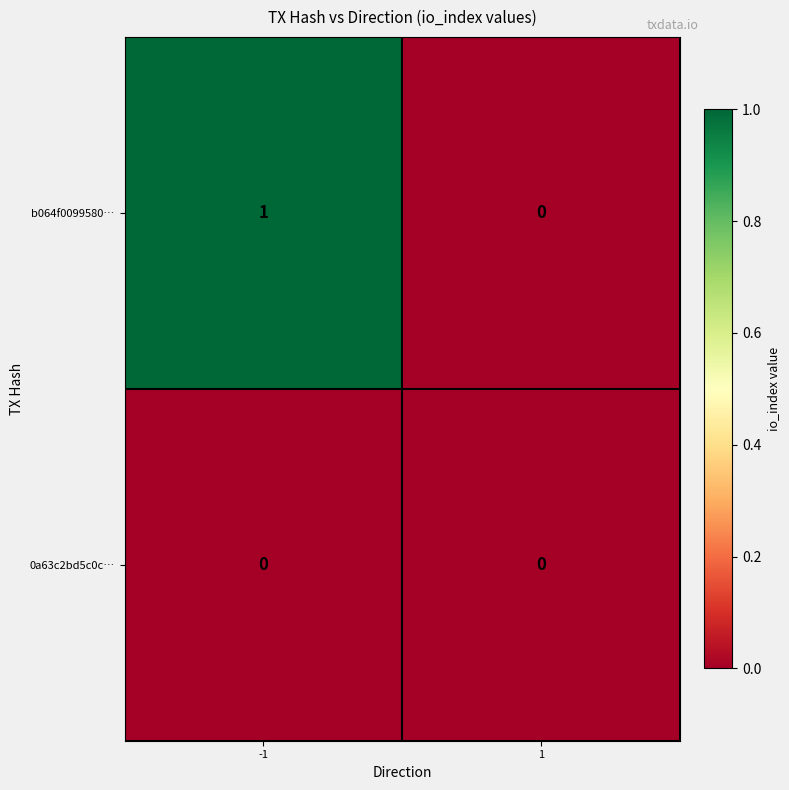

Rank the series by their maximum value, from highest to lowest.

b064f0099580…, 0a63c2bd5c0c…